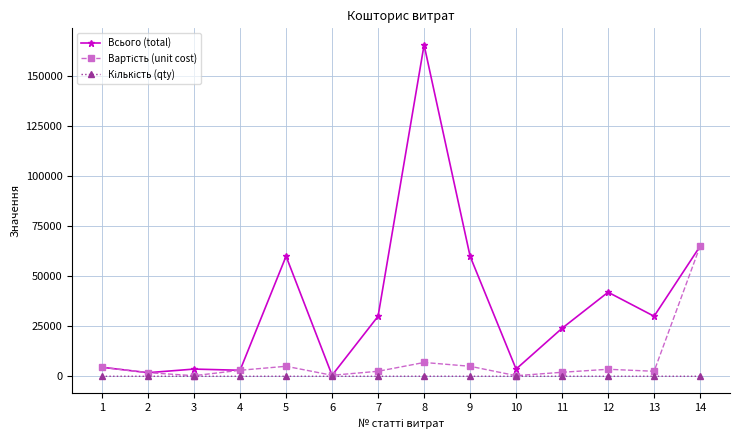

How many values in the Всього (total) series are below 30000?

7